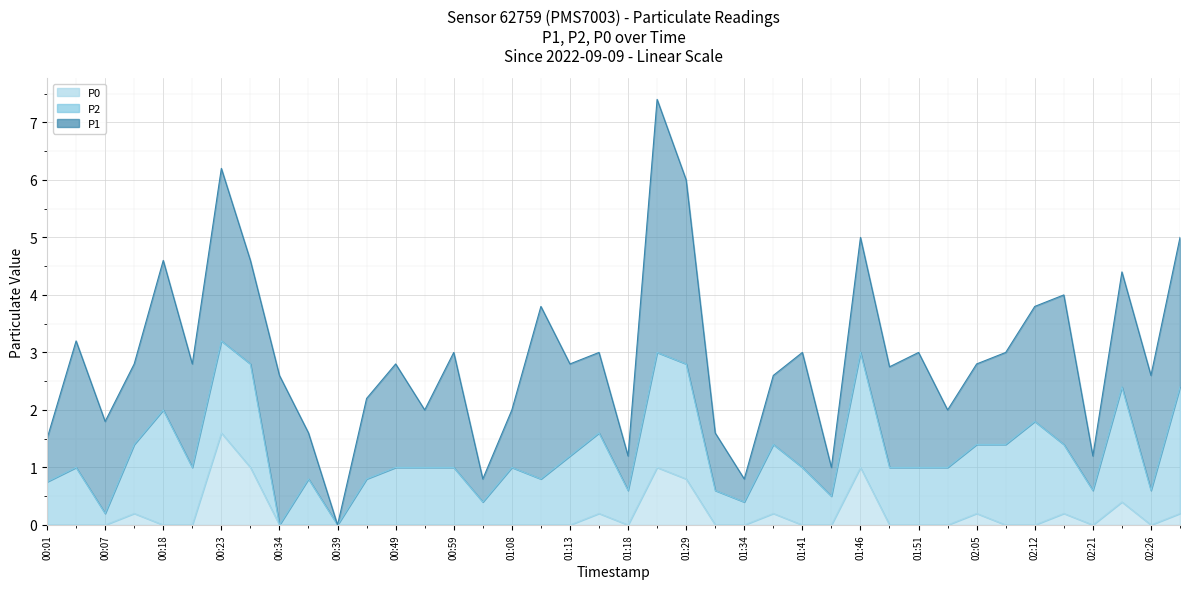

At which category does P0 reach its first local peak?

00:15